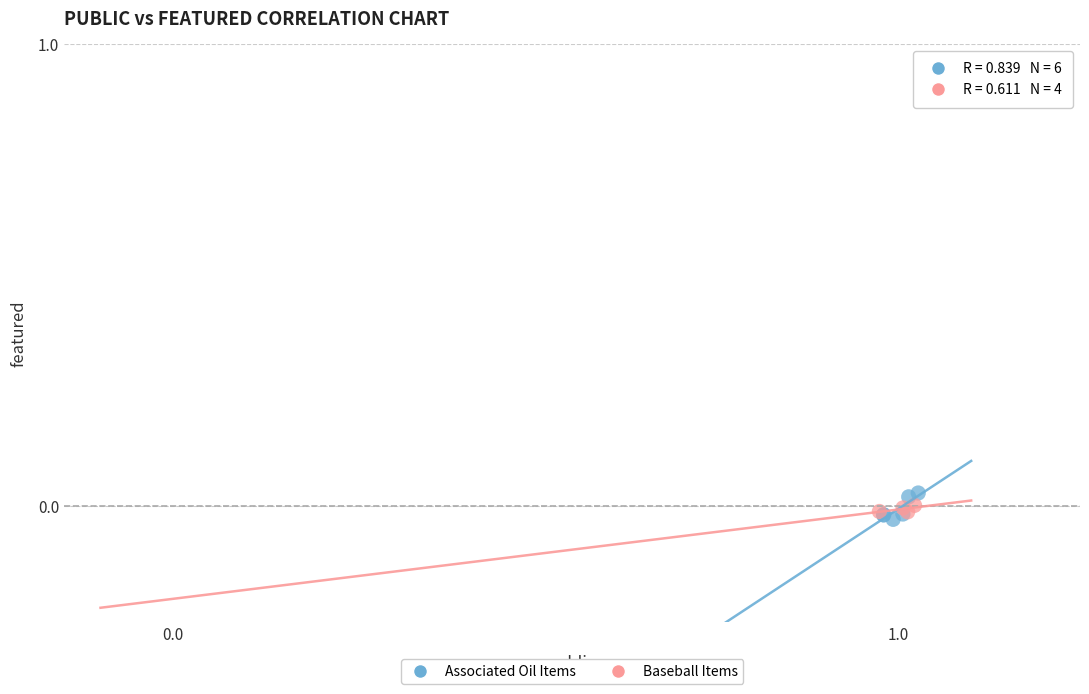

Which series has the largest Y range (max minus min)?

Associated Oil Items